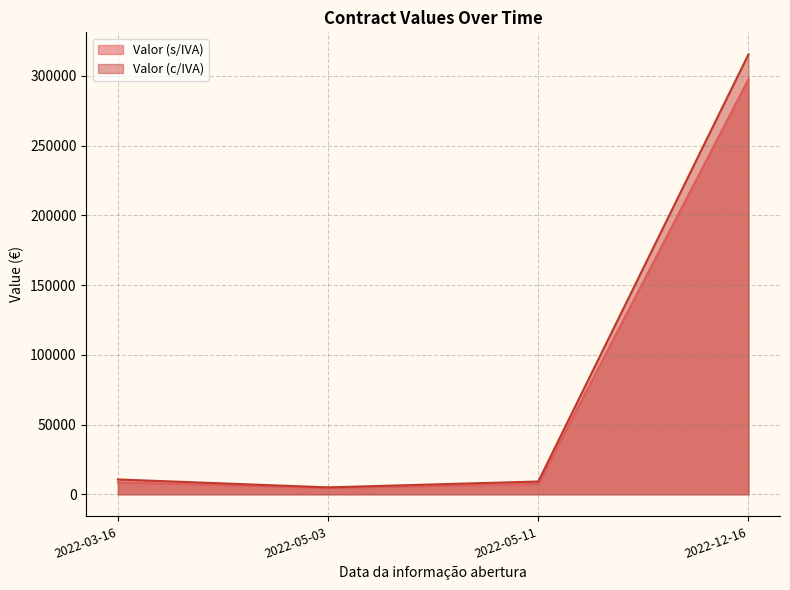

Where does the Valor (c/IVA) series first go above 10701?

2022-12-16